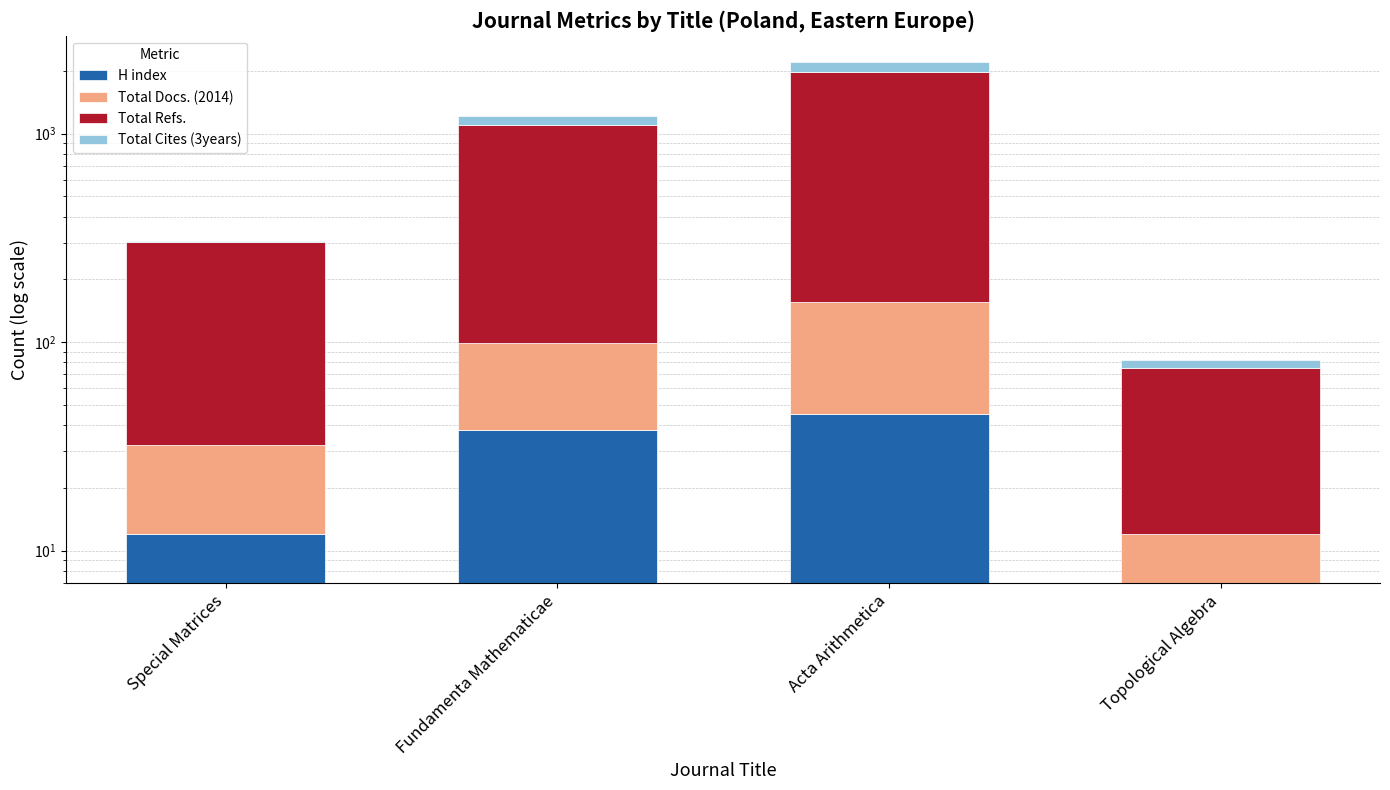

True or false: Total Docs. (2014) has a value of 61 at Fundamenta Mathematicae.

True